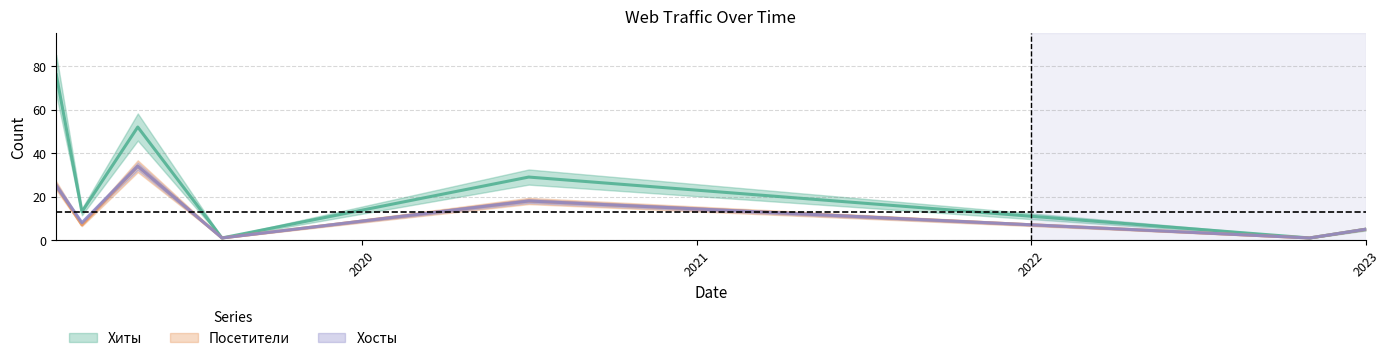

Where is Хосты nearest to the value 17?

2020-07